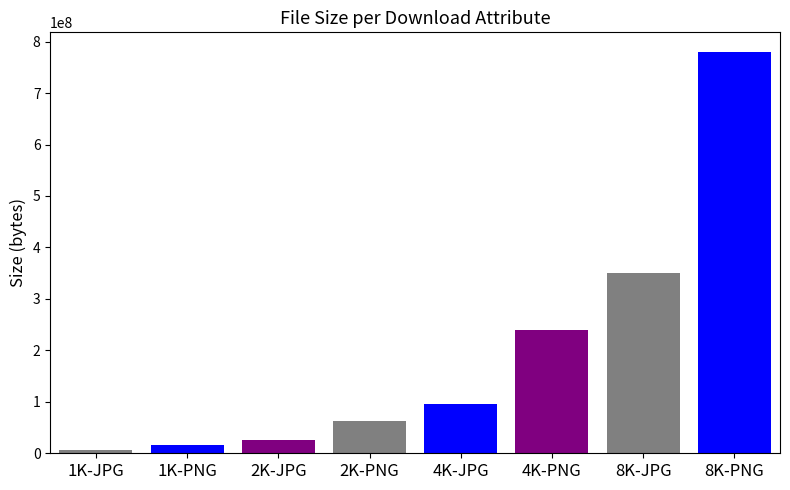

The value at 4K-PNG is 239730165. True or false?

True